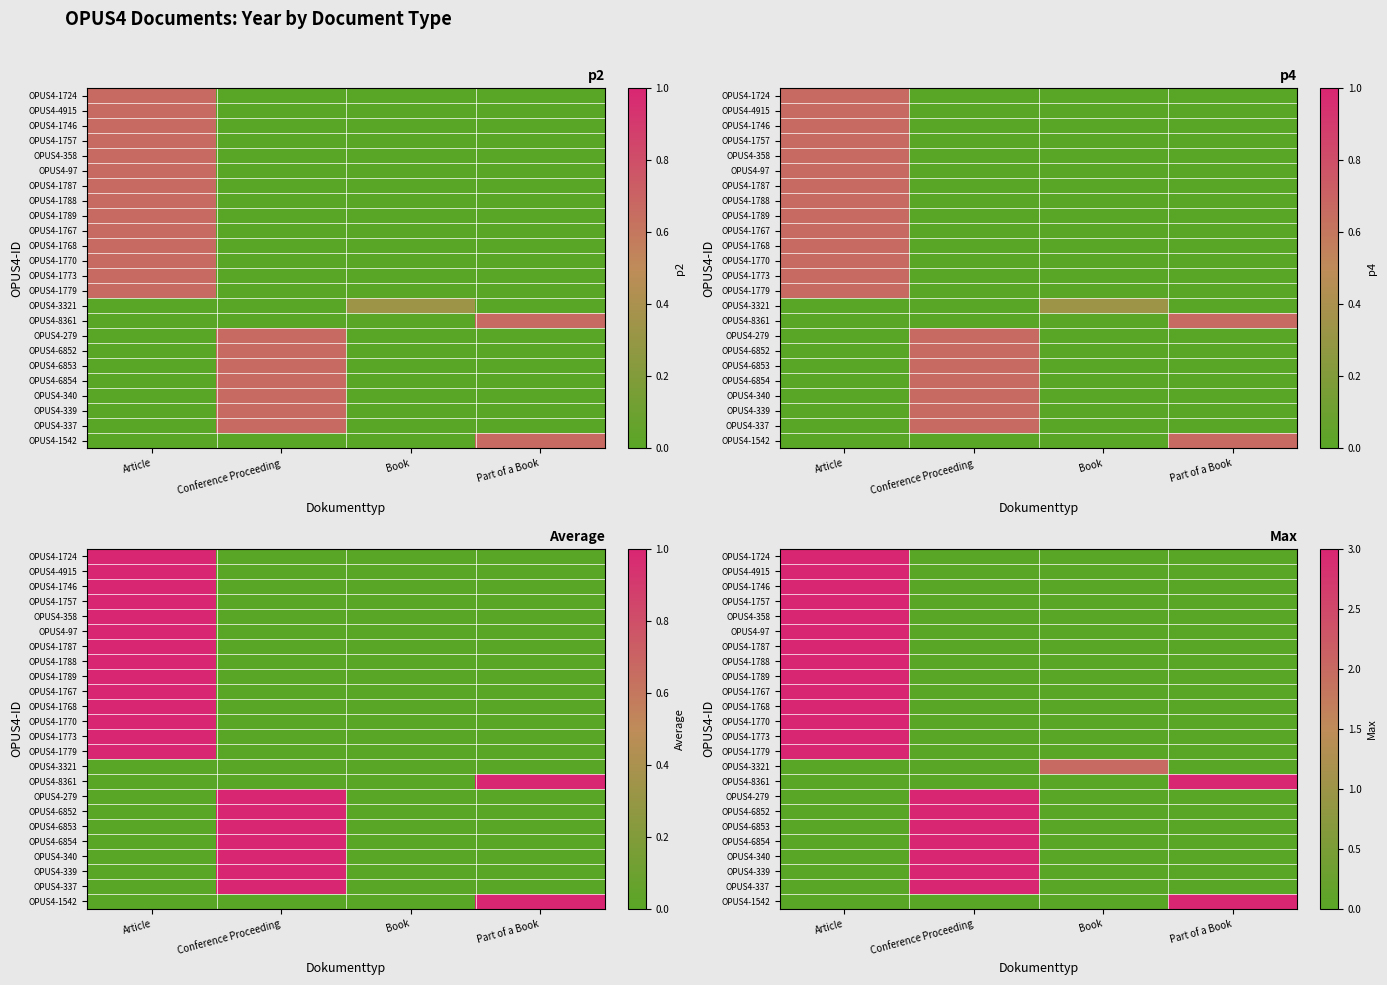

How many values in OPUS4-1788 are above zero?

1